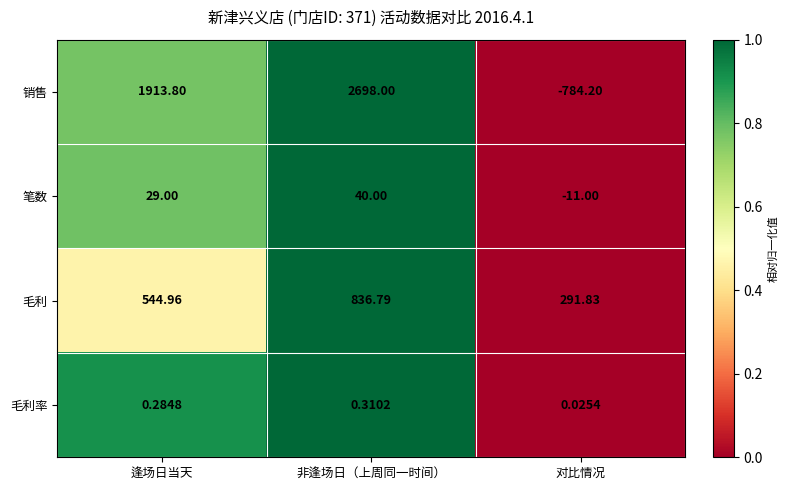

How many distinct data groups are displayed?

4